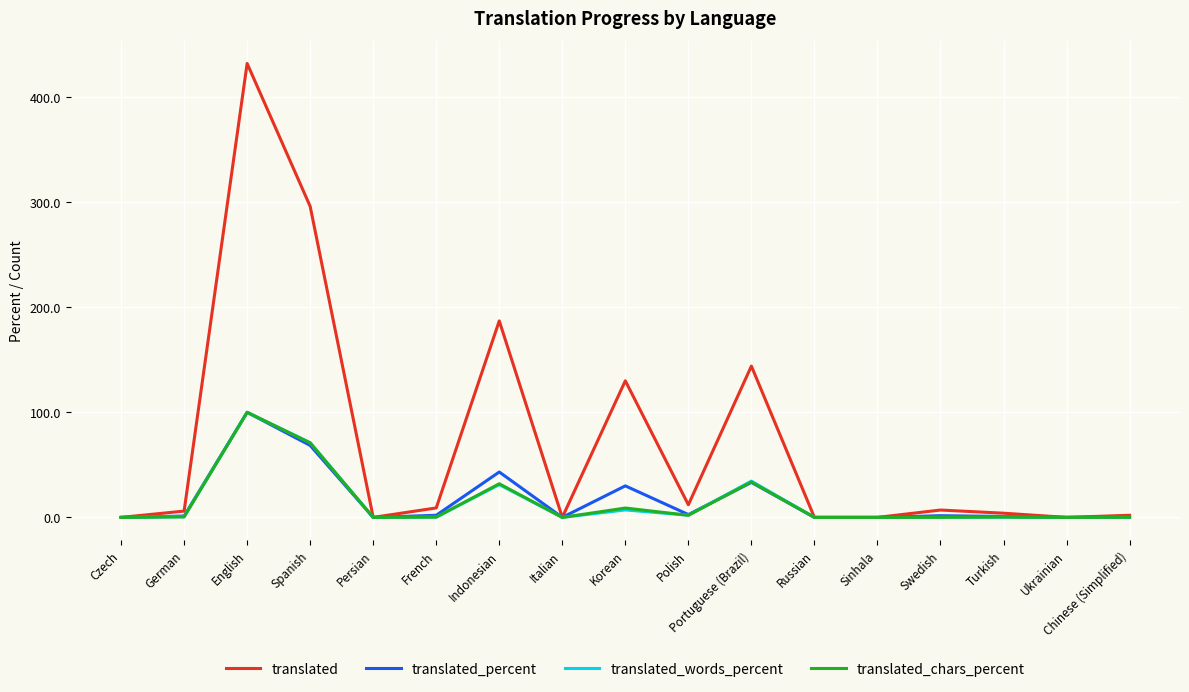

Is it true that translated_percent equals 30.0 at Korean?

True